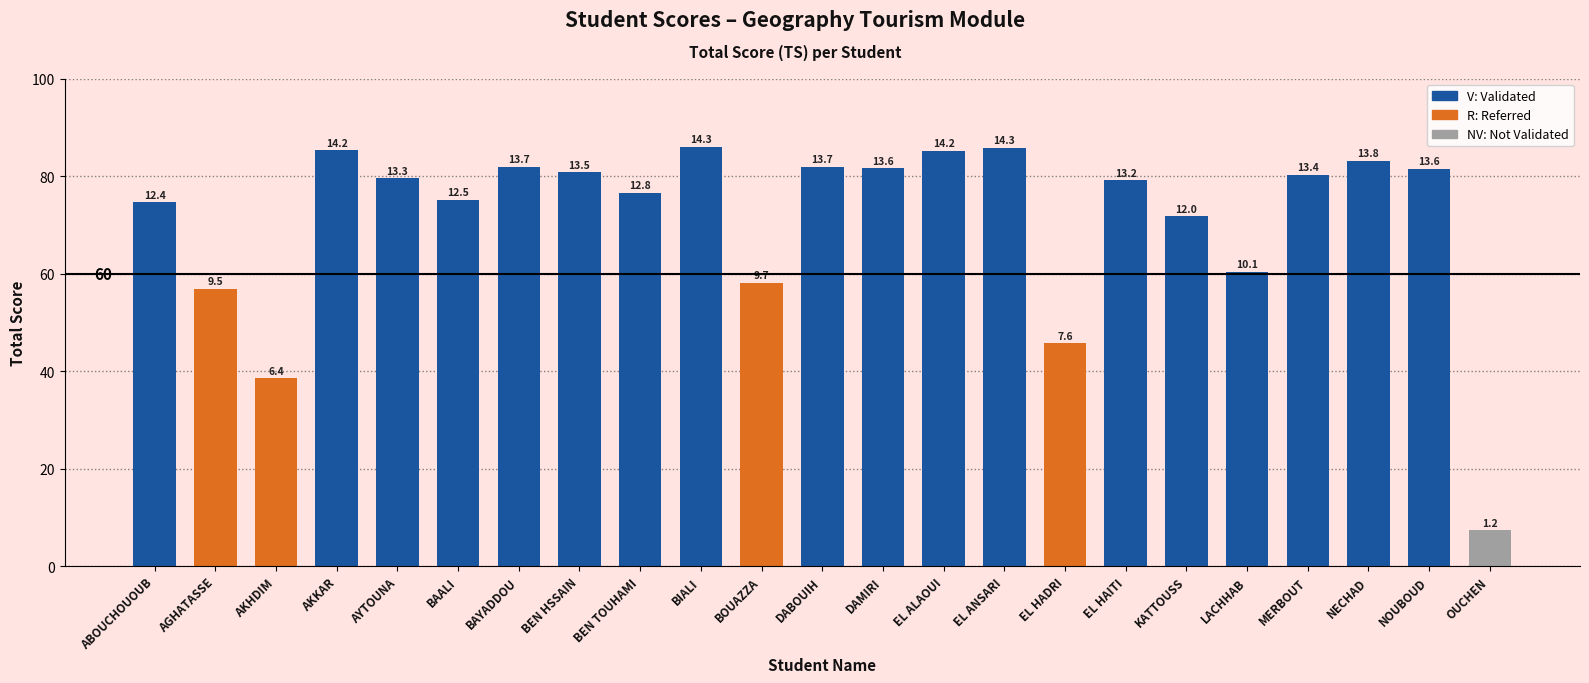

What is the change in value from DAMIRI to LACHHAB?

-21.2